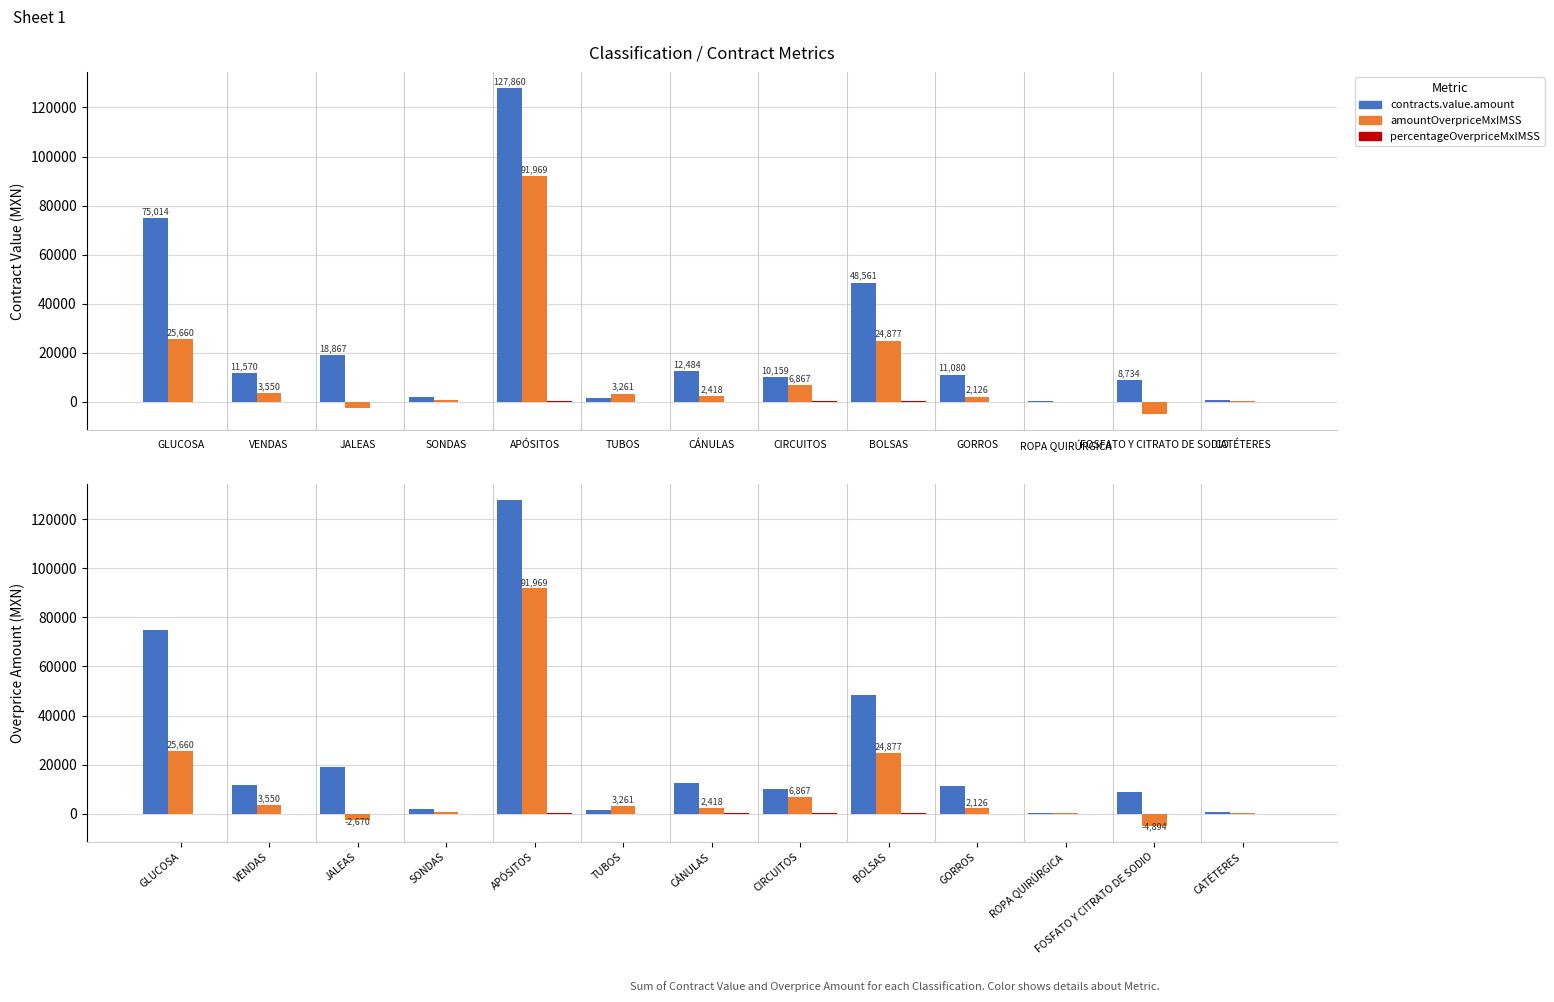

What is the value of the contracts.items.unit.value.percentageOverpriceMxIMSS bar at the 9th from the left?

293.2